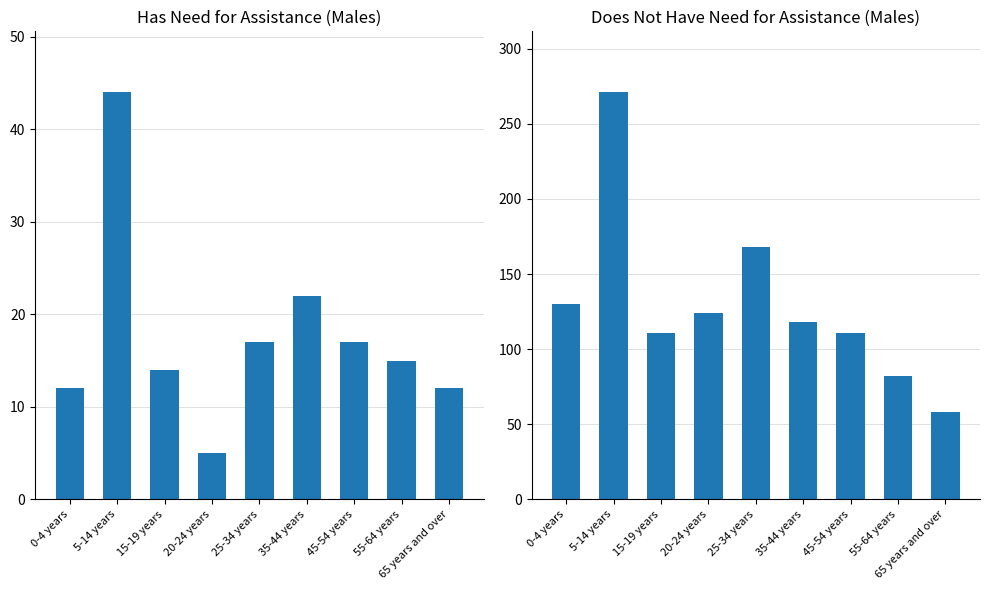

At 20-24 years, list the series in order from largest to smallest.

Does not have need for assistance, Has need for assistance